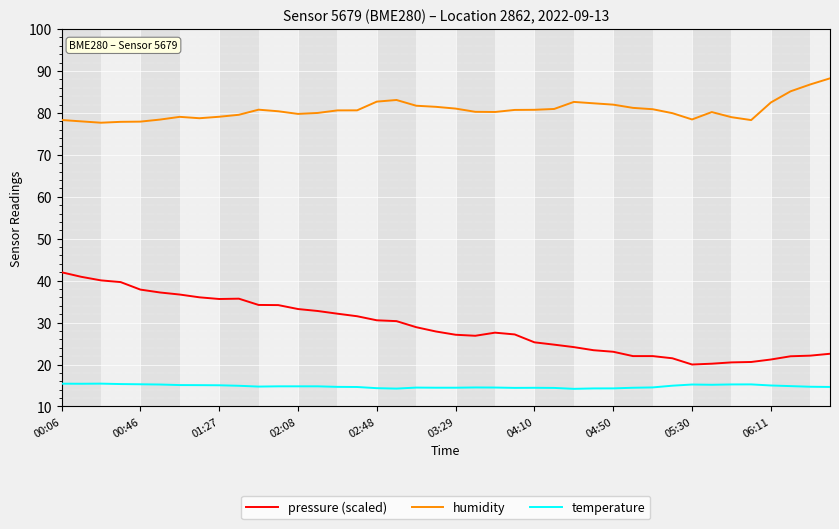

What is the maximum value for pressure (scaled)?

42.0